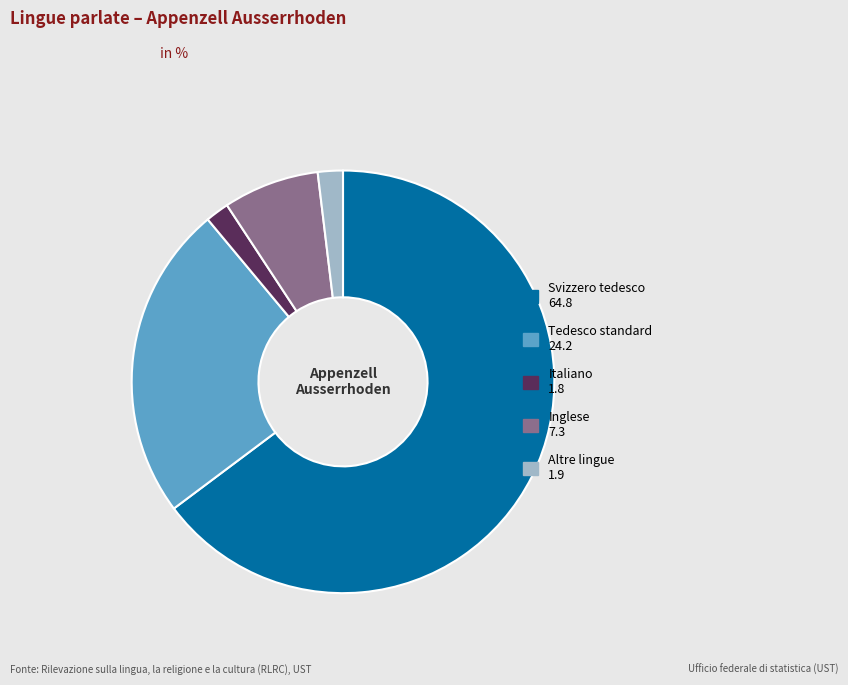

Approximately how many times larger is the value at Inglese compared to Tedesco standard?

0.3